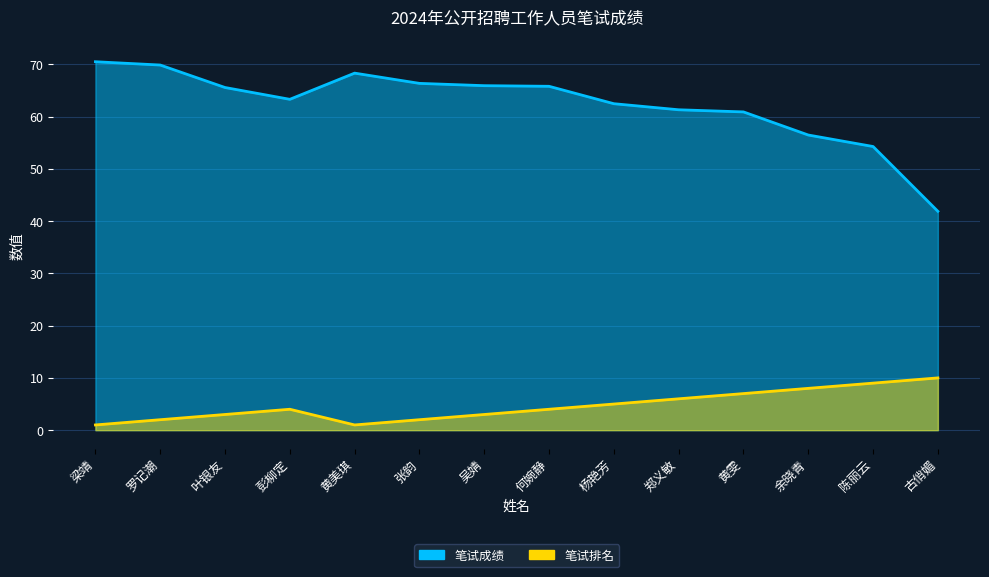

Which series changed the most between 彭柳定 and 古俏媚?

笔试成绩